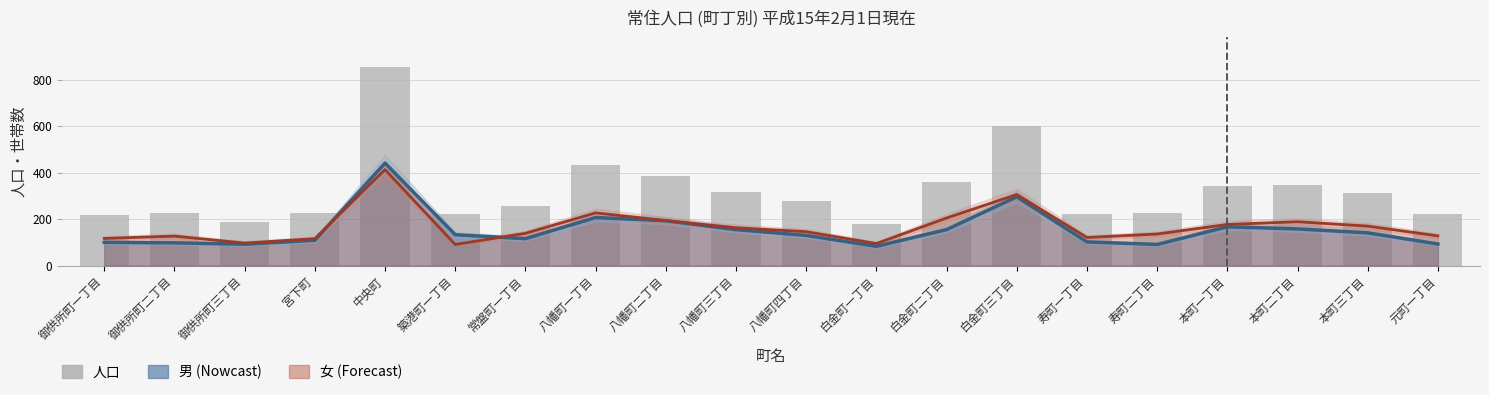

What is the difference between the second highest and minimum values?

424